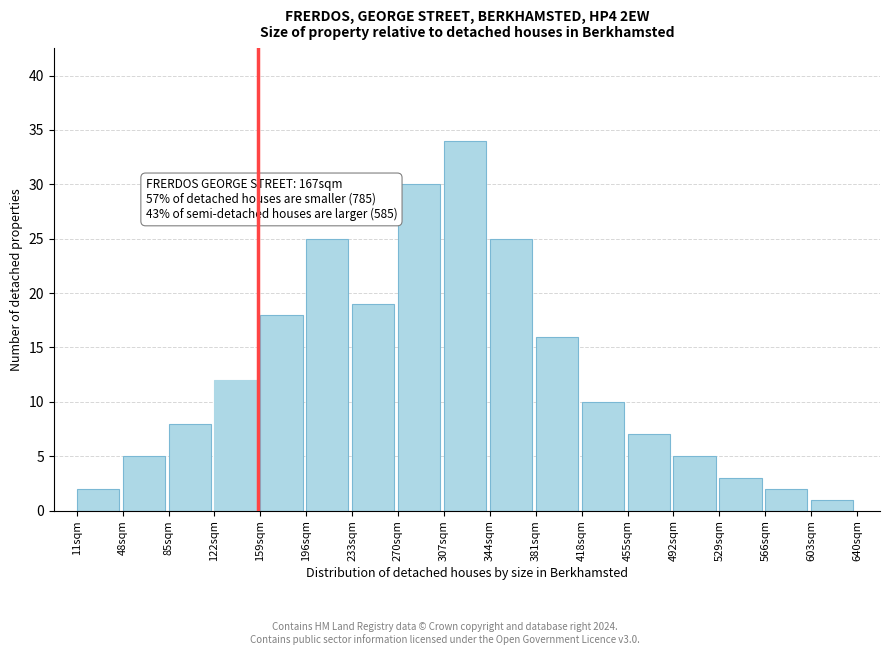

Reading left to right, transcribe all the data shown in this chart.

11sqm=2	48sqm=5	85sqm=8	122sqm=12	159sqm=18	196sqm=25	233sqm=19	270sqm=30	307sqm=34	344sqm=25	381sqm=16	418sqm=10	455sqm=7	492sqm=5	529sqm=3	566sqm=2	603sqm=1